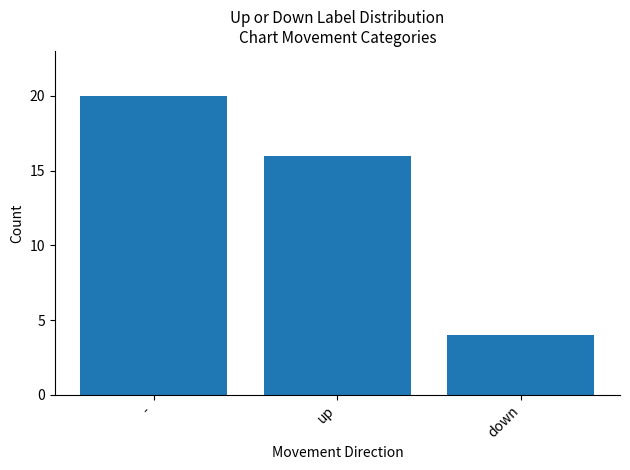

Which has a higher value, up or down?

up